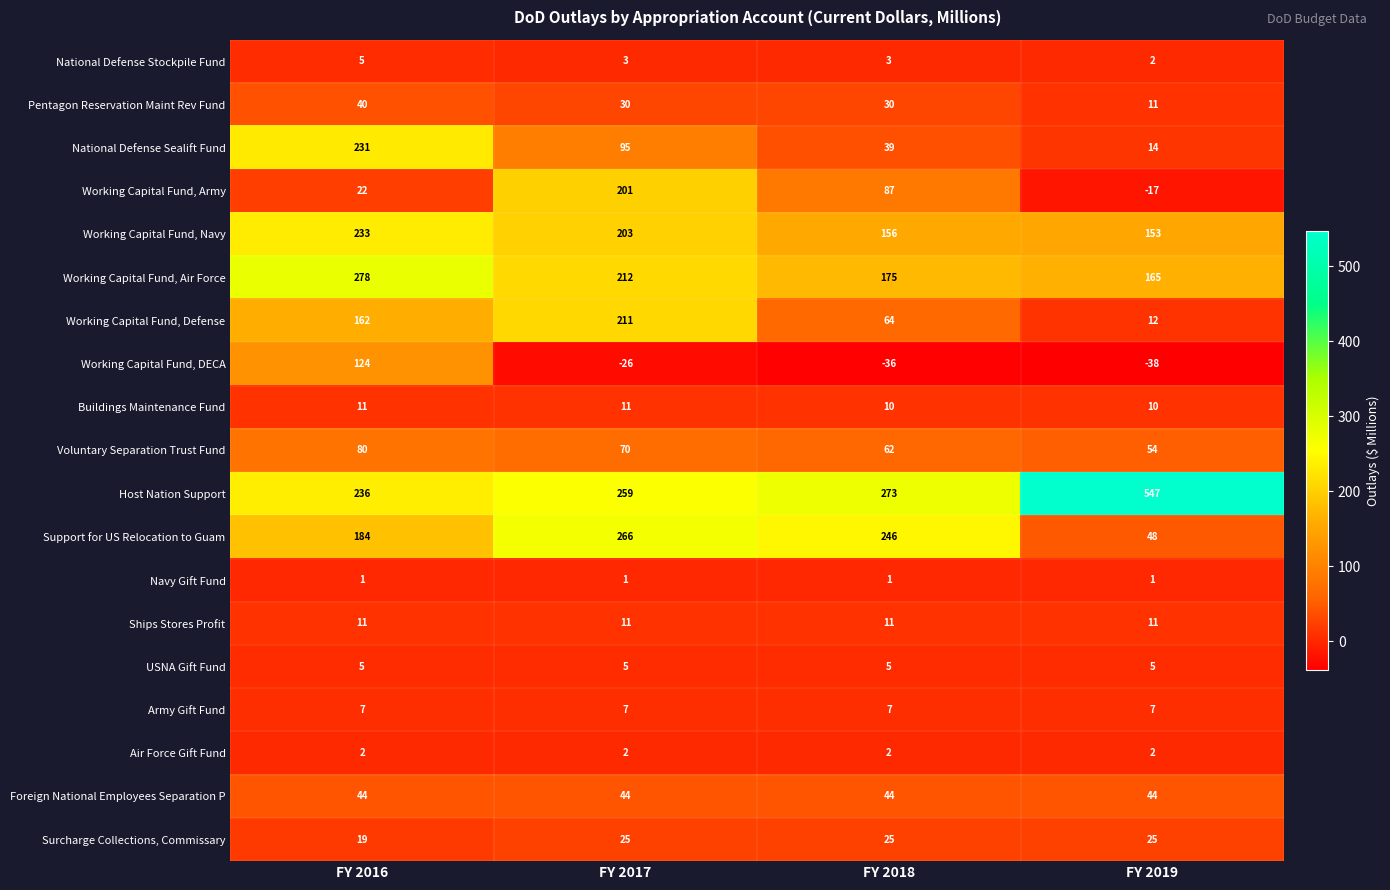

Which series has the largest total across all categories?

Host Nation Support